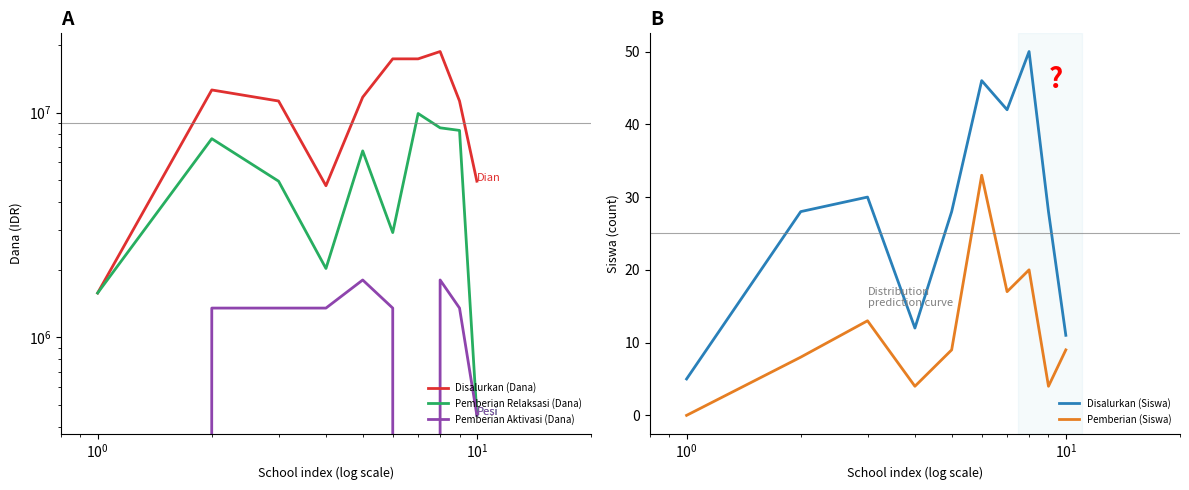

How many lines are shown in the chart?

5